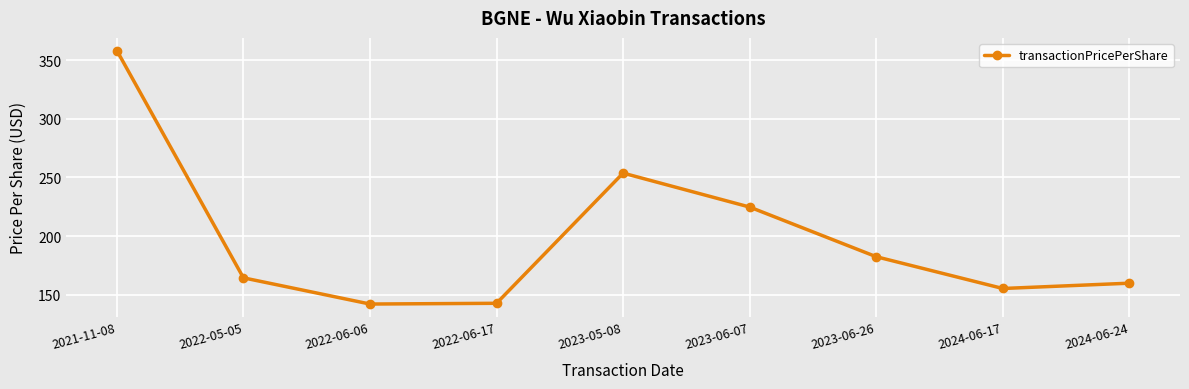

At which label does the data first exceed 164?

2021-11-08